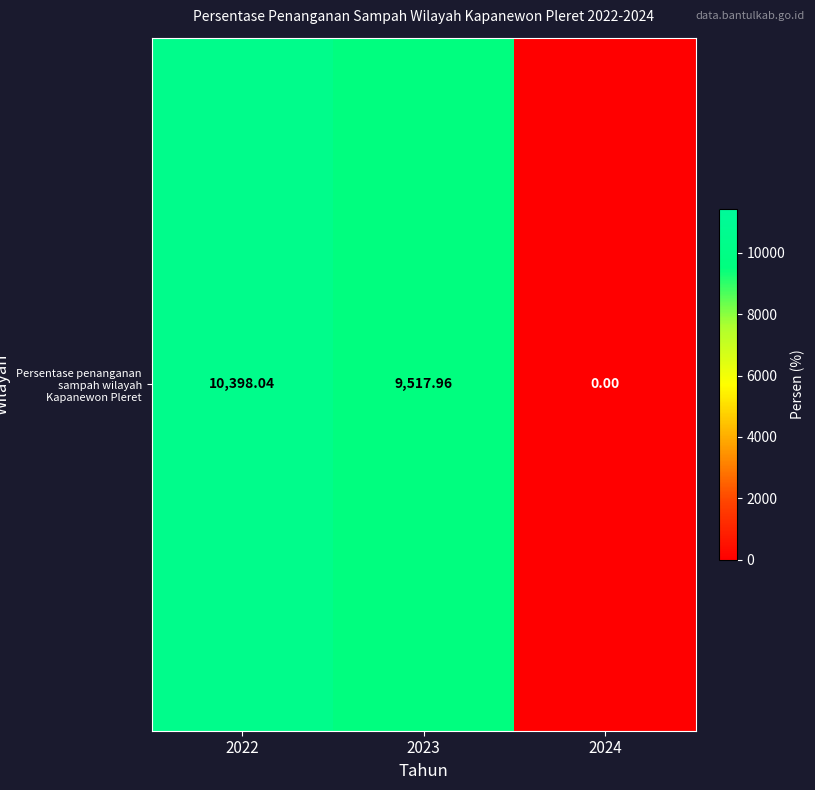

List the labels in order of value, smallest first.

2024, 2023, 2022